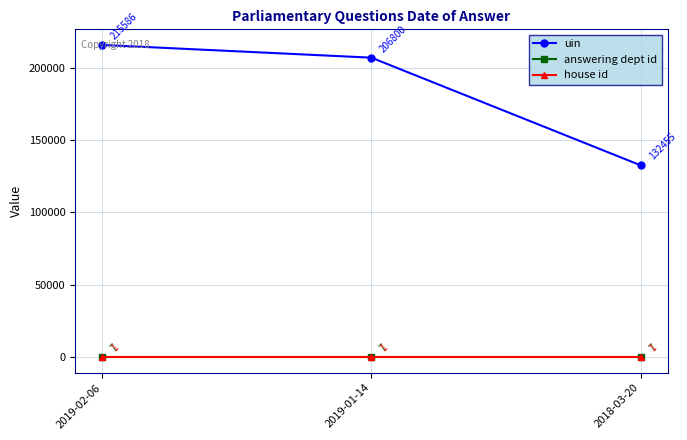

What is the sum of all uin values?

554841